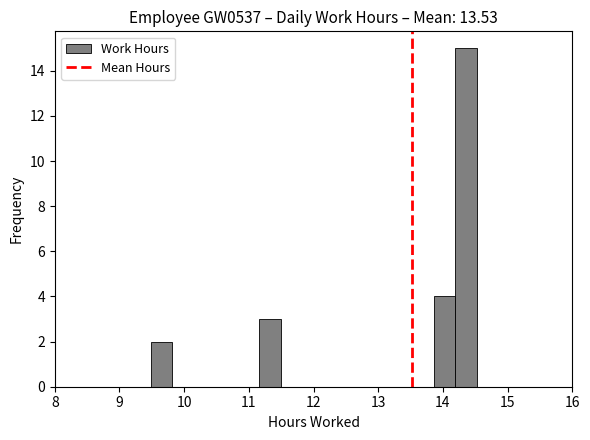

Around what value on the x-axis is the tallest bar? Give the approximate position of its centre, as read against the axis.

14.4